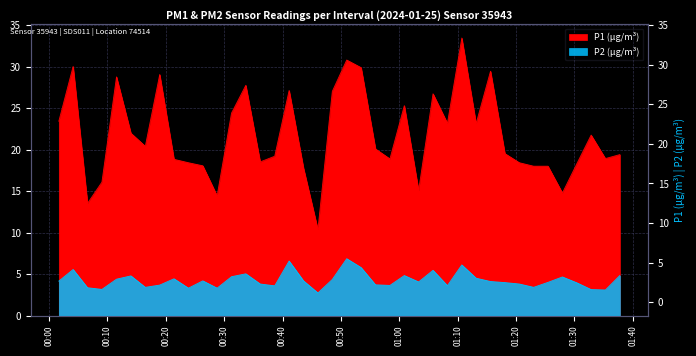

In P1, how many points are lower than both neighbors (excluding endpoints)?

11